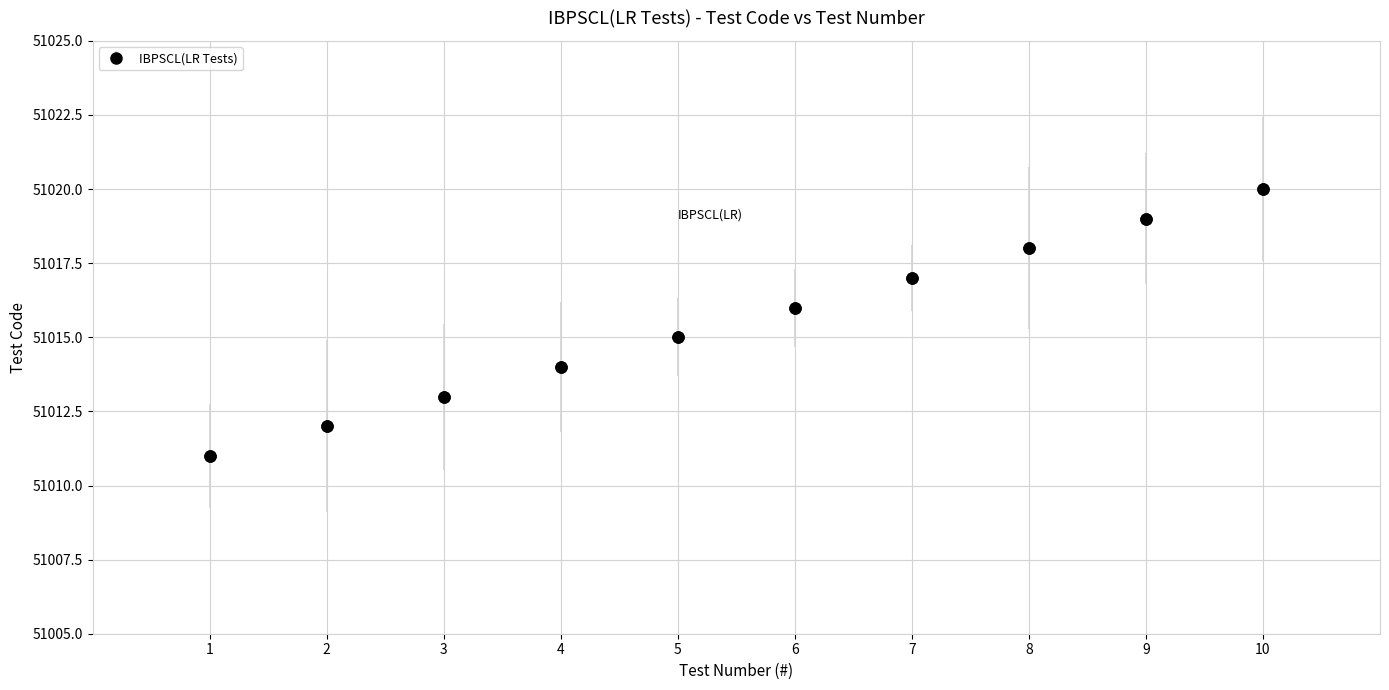

What is the smallest value displayed?

51011